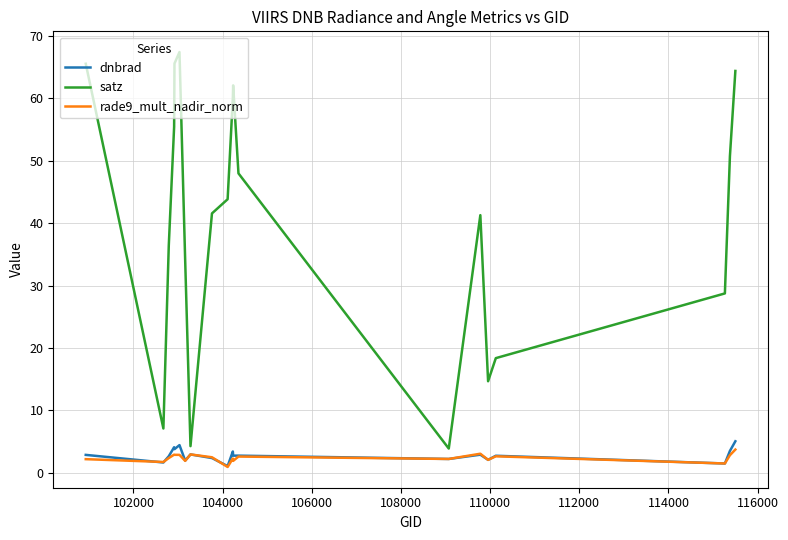

Which series has the largest total across all categories?

satz